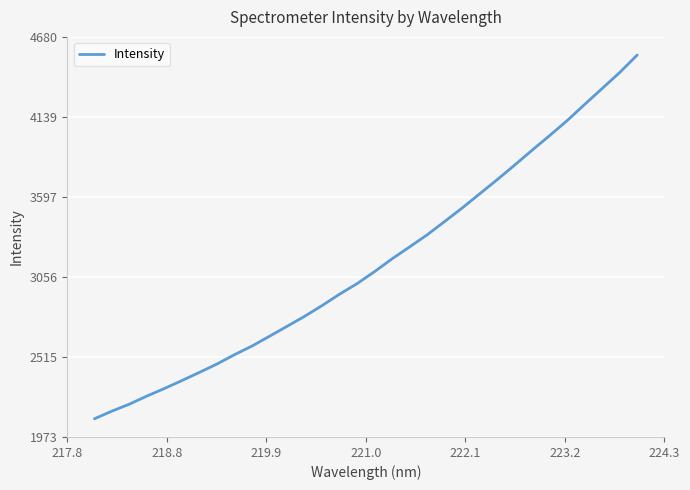

What is the difference between the maximum and minimum values?

2460.7